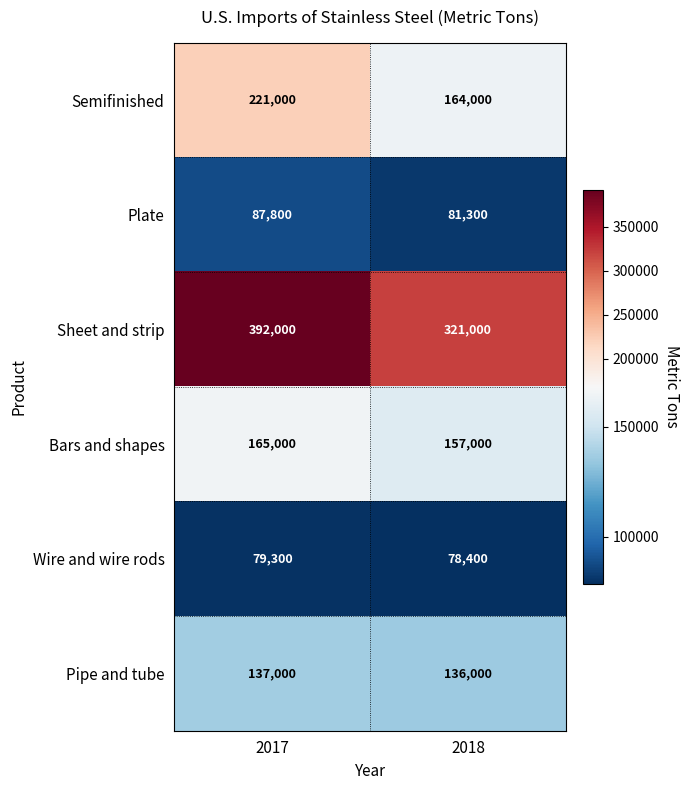

At how many categories does at least one series exceed 97932?

2